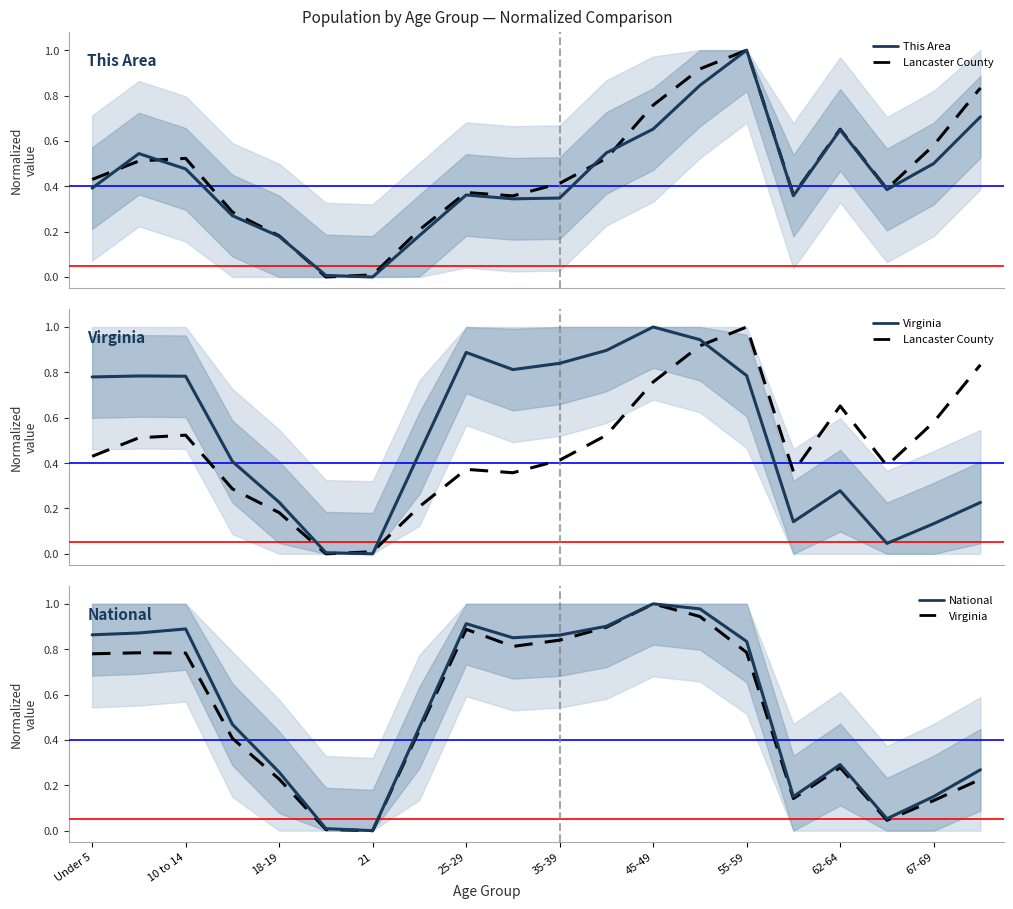

Is it true that Lancaster County equals 0.9 at 13?

True